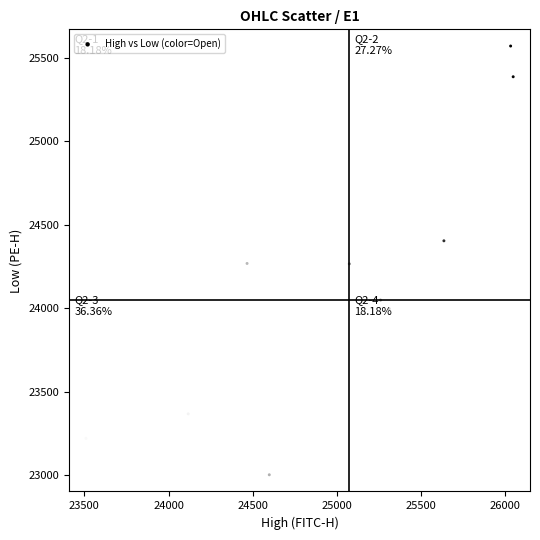

What is the average Y value?

24068.0